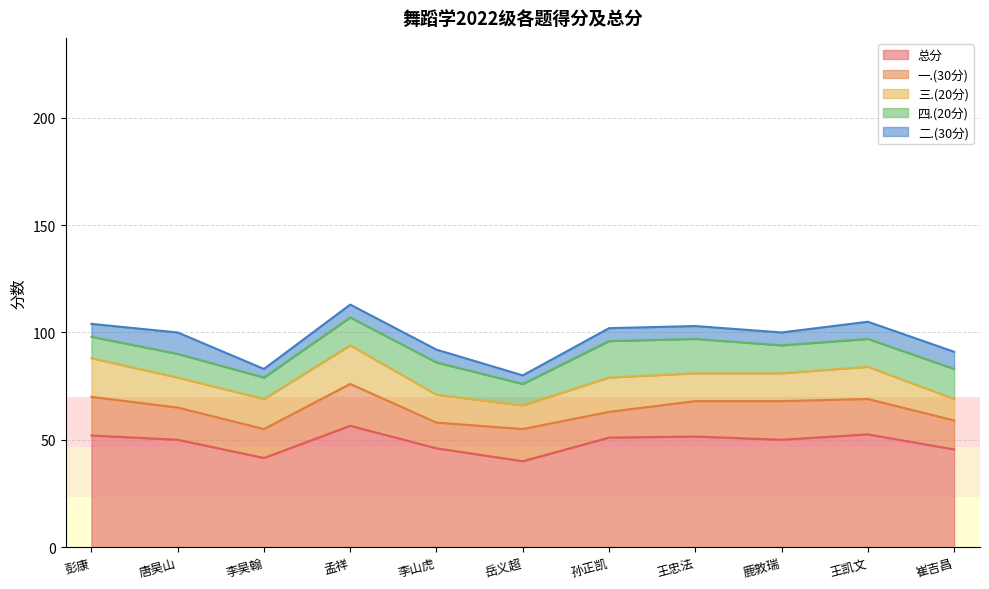

True or false: 二.(30分) and 总分 cross at least once.

False